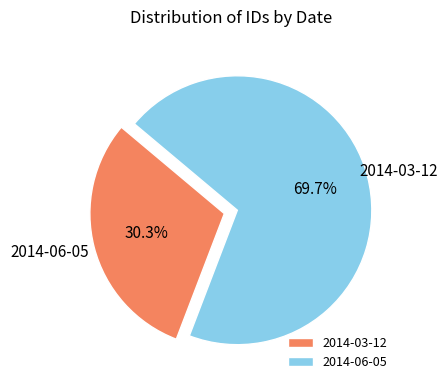

Is 2014-03-12 the majority of the pie?

No